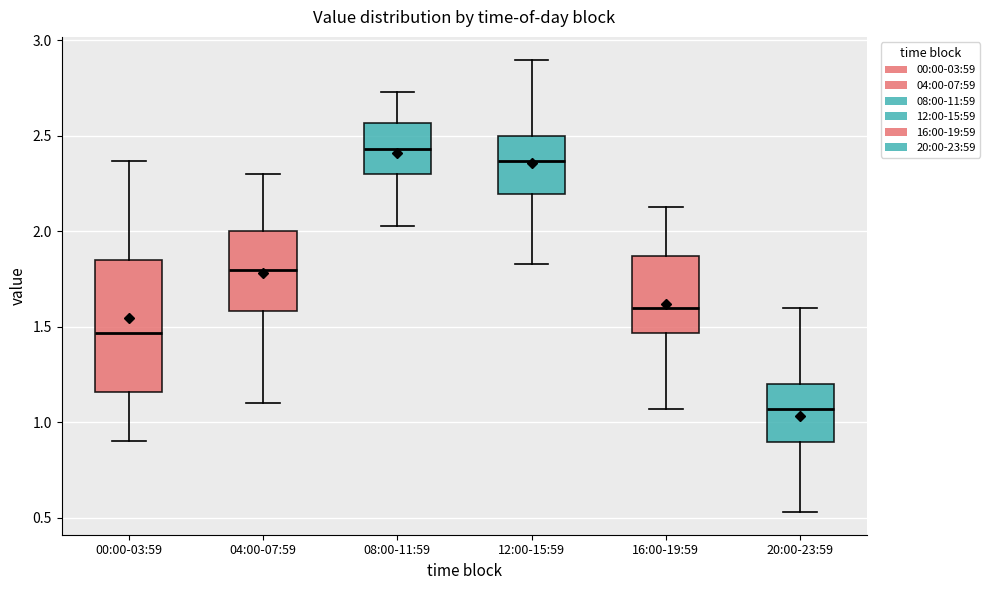

Which box's median line is the highest?

08:00-11:59